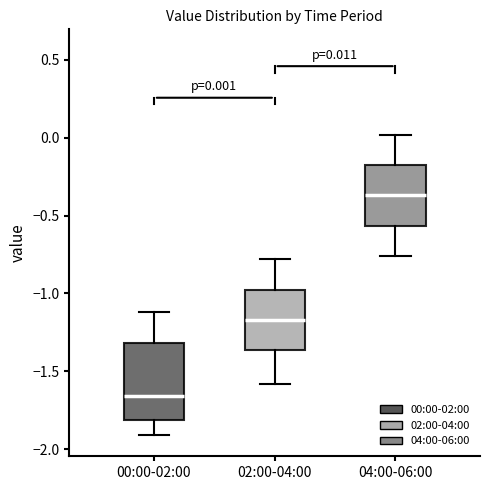

Which box has the highest median line?

04:00-06:00